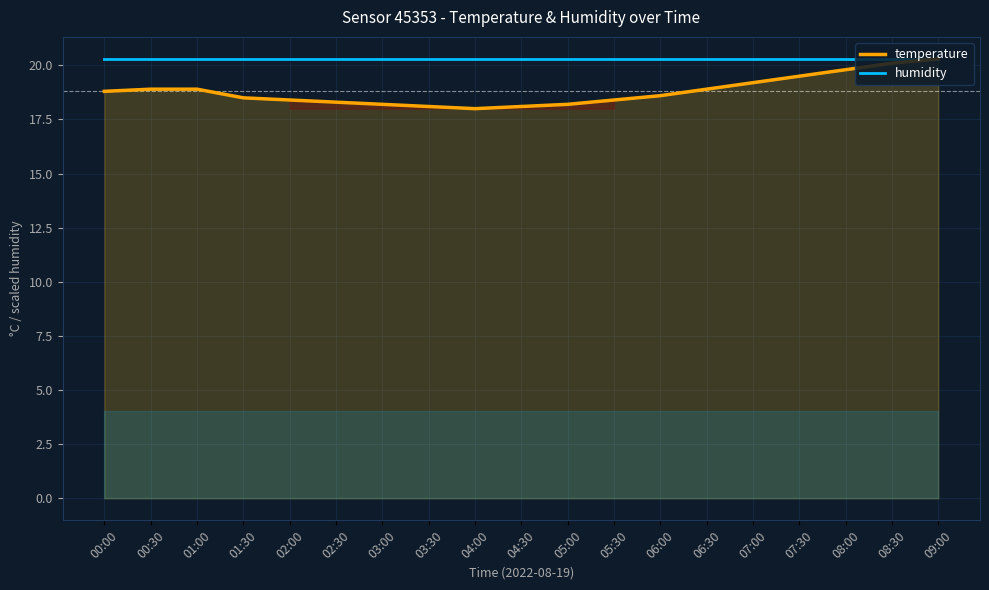

How many lines are shown in the chart?

2